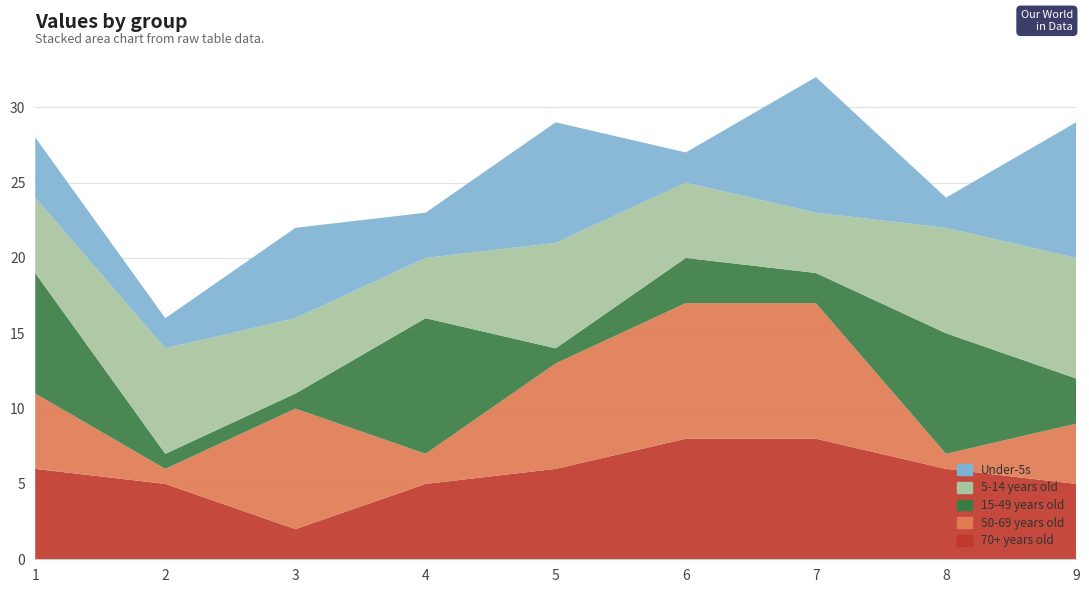

Reading left to right, extract all data points from this chart.

70+ years old: 6	5	2	5	6	8	8	6	5
50-69 years old: 5	1	8	2	7	9	9	1	4
15-49 years old: 8	1	1	9	1	3	2	8	3
5-14 years old: 5	7	5	4	7	5	4	7	8
Under-5s: 4	2	6	3	8	2	9	2	9